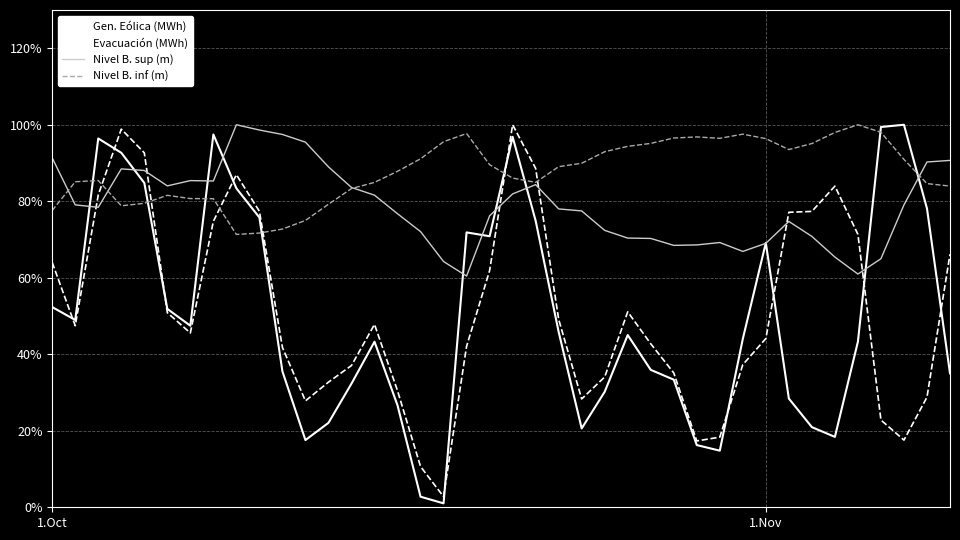

What is the maximum value shown in the chart?

100.0